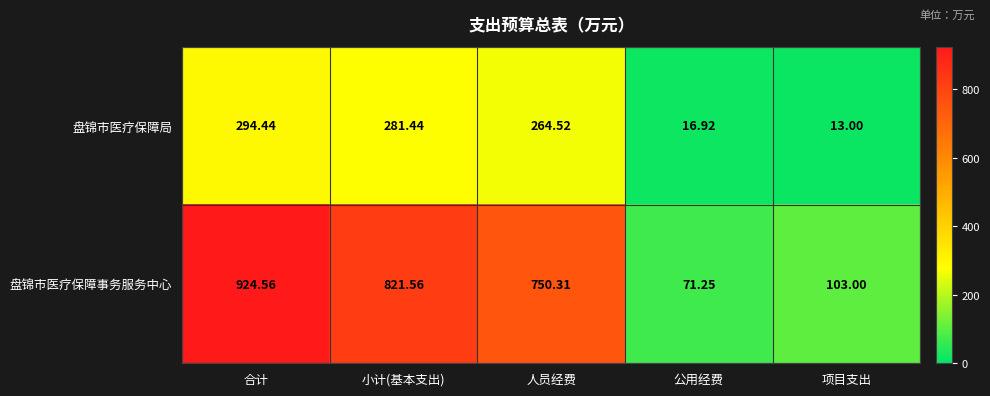

How many categories are shown in the chart?

5